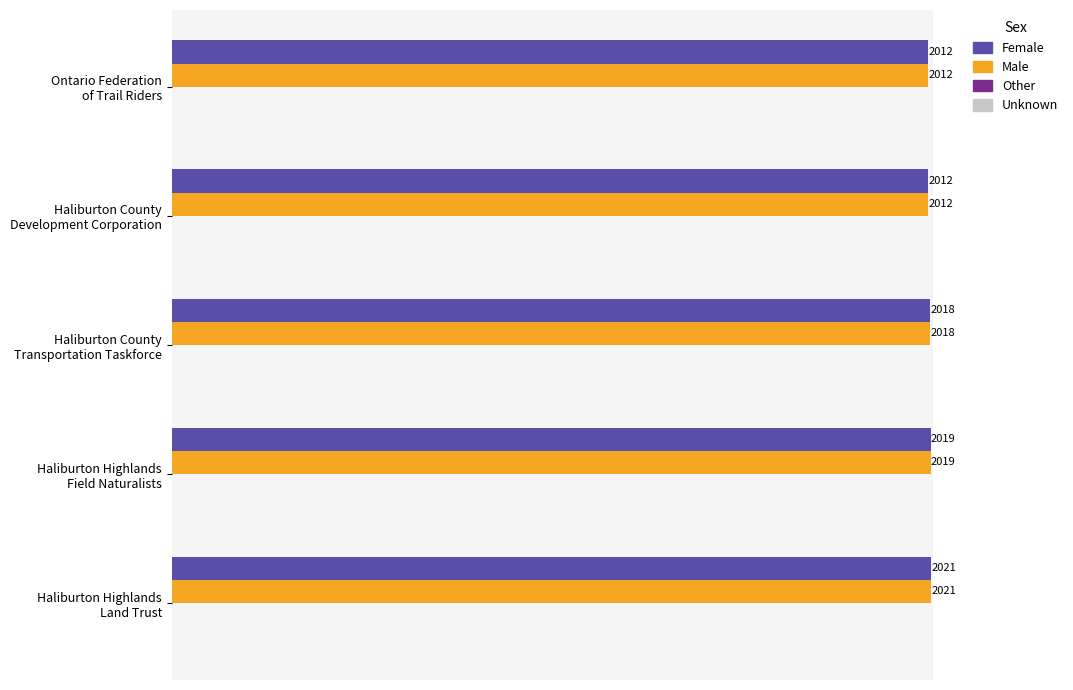

How many Female values are between 2012 and 2019?

4